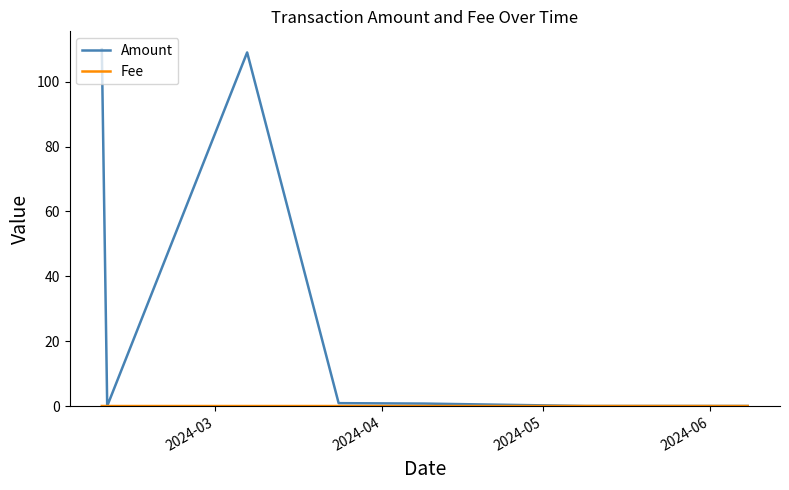

Which series has the largest total across all categories?

Amount